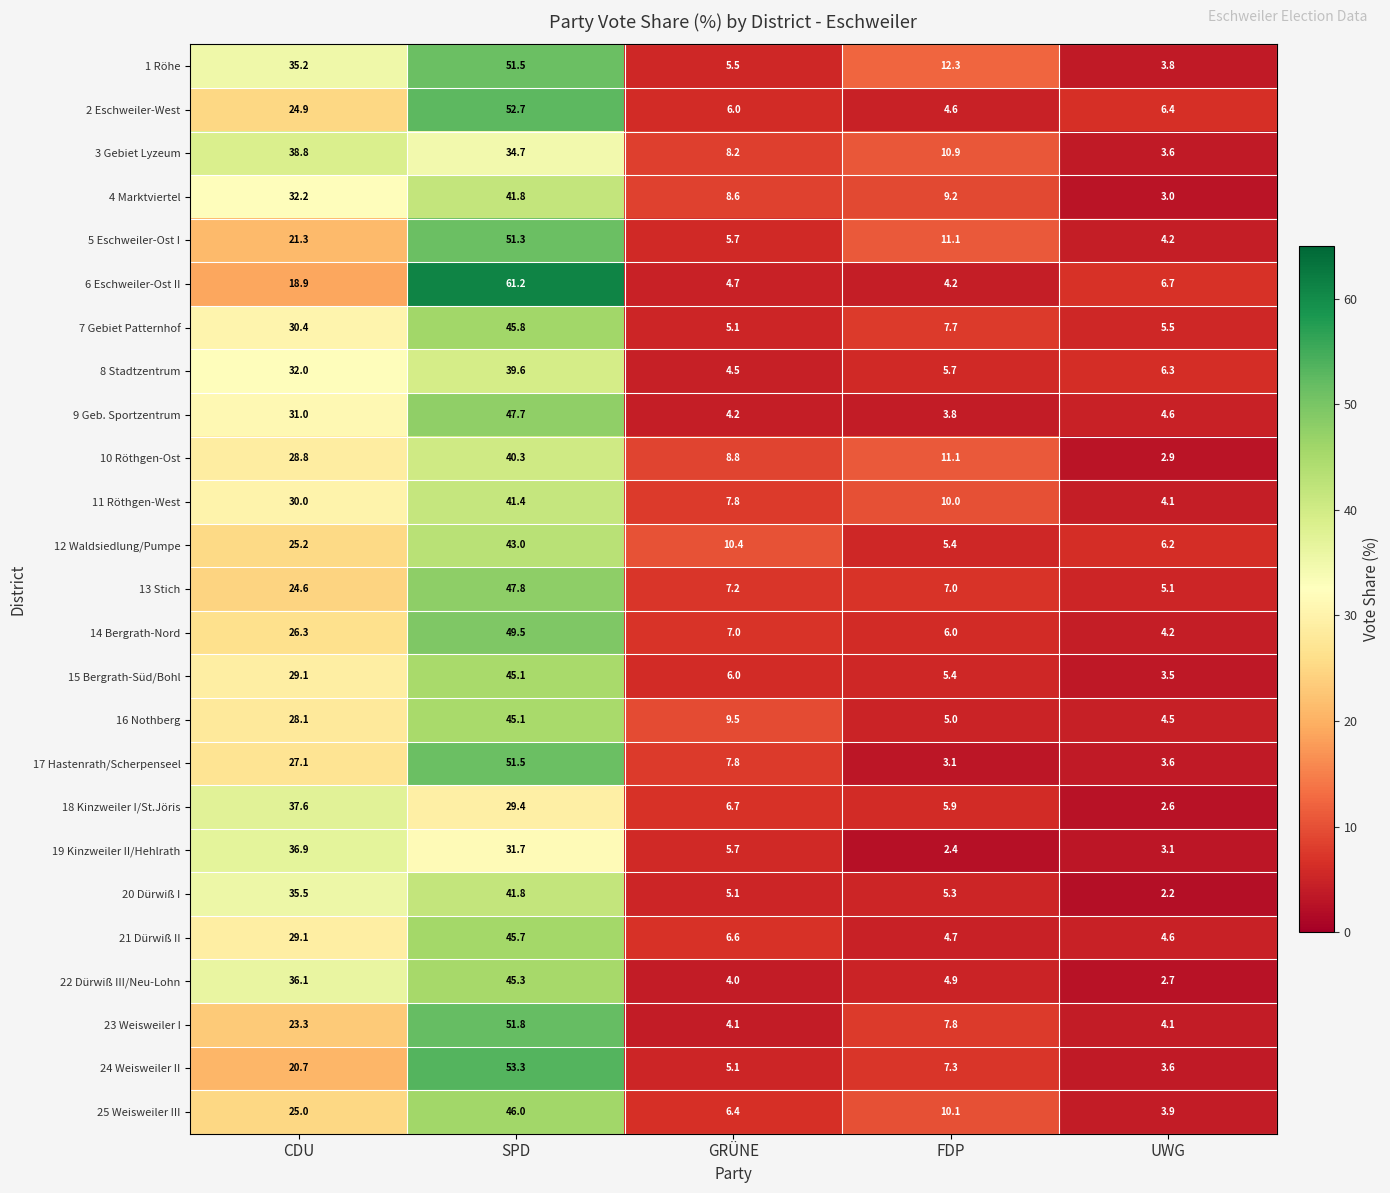

How many series are shown in this chart?

25